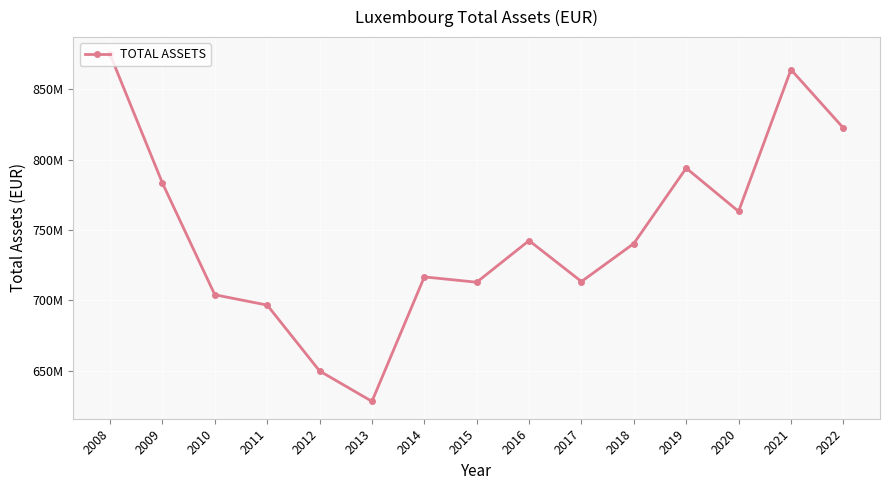

The value at 2015 is 712822228.0. True or false?

True